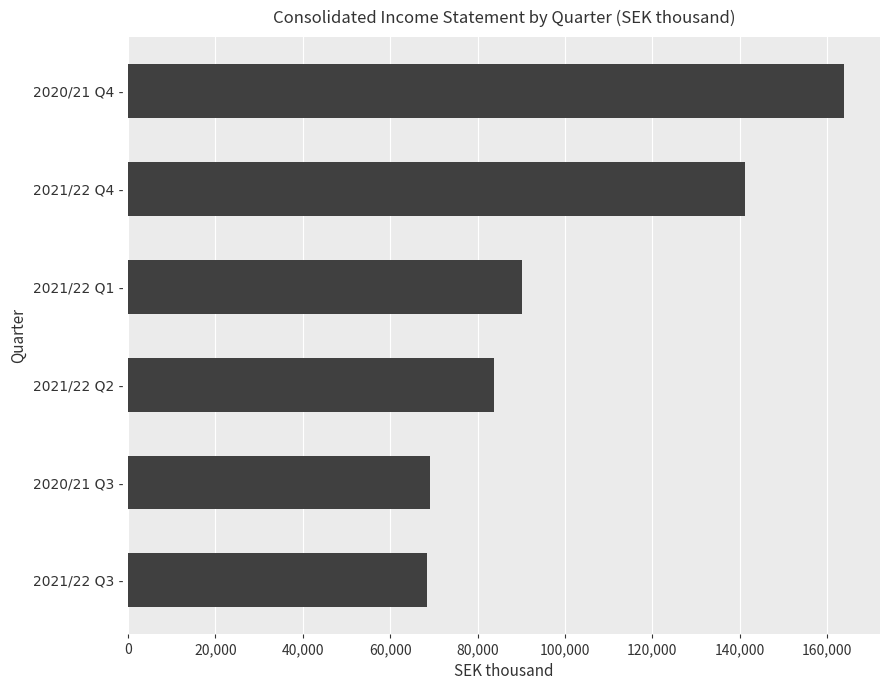

Where is the data nearest to the value 116183?

2021/22 Q4 -